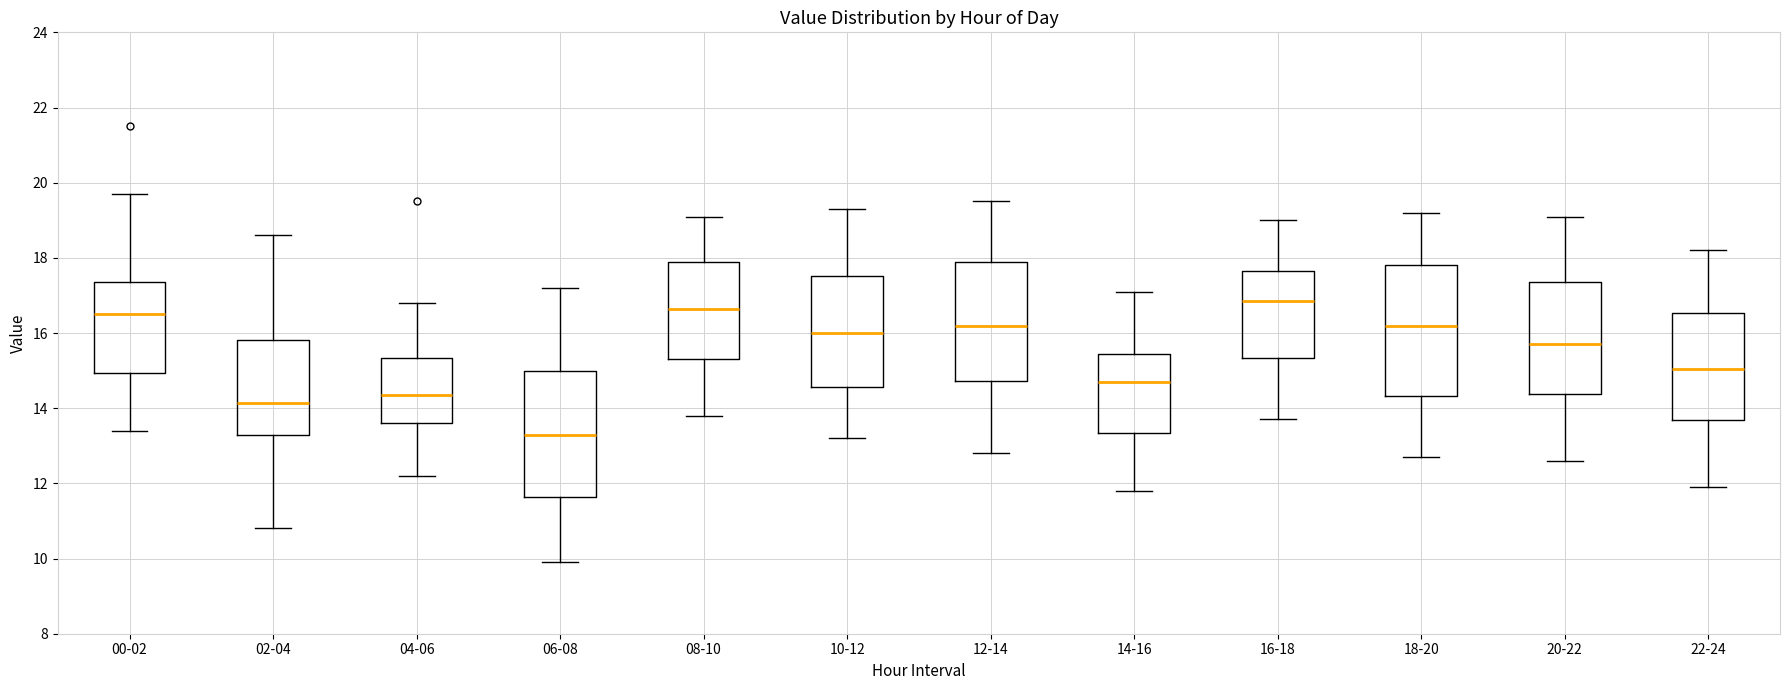

Reading left to right, transcribe this box plot: for each box, give where its median line is, the range the box spans, and where its two whiskers end, as read against the y-axis. The values are not printed on the chart, so give them approximately, as read against the axis.

00-02: median 16.6, box 15.0 to 17.4, whiskers 13.4 to 19.8
02-04: median 14.2, box 13.2 to 15.8, whiskers 10.8 to 18.6
04-06: median 14.4, box 13.6 to 15.4, whiskers 12.2 to 16.8
06-08: median 13.4, box 11.6 to 15.0, whiskers 10.0 to 17.2
08-10: median 16.6, box 15.4 to 18.0, whiskers 13.8 to 19.2
10-12: median 16.0, box 14.6 to 17.6, whiskers 13.2 to 19.4
12-14: median 16.2, box 14.8 to 18.0, whiskers 12.8 to 19.6
14-16: median 14.8, box 13.4 to 15.4, whiskers 11.8 to 17.2
16-18: median 16.8, box 15.4 to 17.6, whiskers 13.8 to 19.0
18-20: median 16.2, box 14.4 to 17.8, whiskers 12.8 to 19.2
20-22: median 15.8, box 14.4 to 17.4, whiskers 12.6 to 19.2
22-24: median 15.0, box 13.6 to 16.6, whiskers 12.0 to 18.2